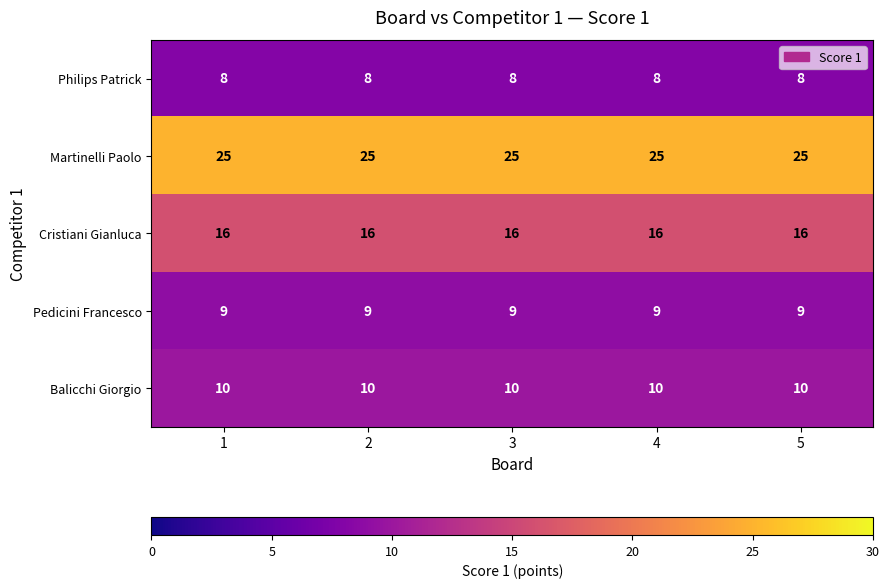

The Cristiani Gianluca series shows 11 at 2. True or false?

False